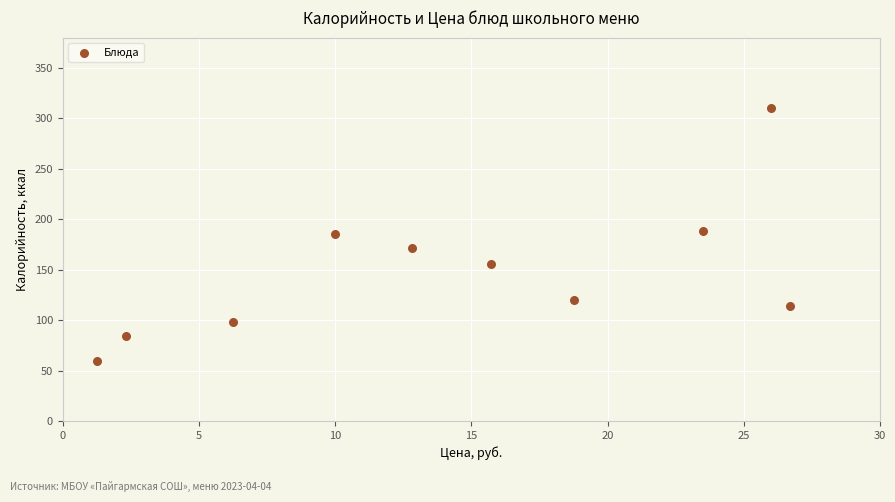

What is the range of Y values (max minus min)?

251